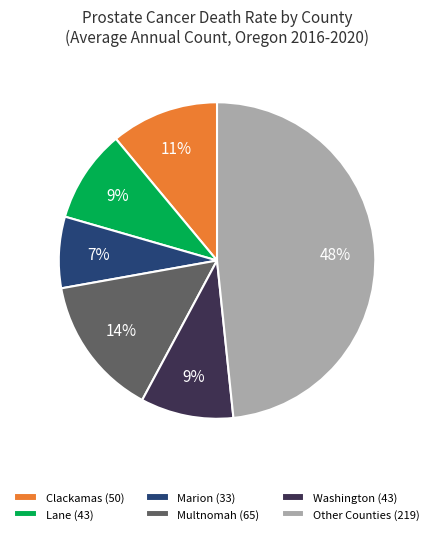

Do Multnomah (65) and Washington (43) together represent more than half of the pie?

No